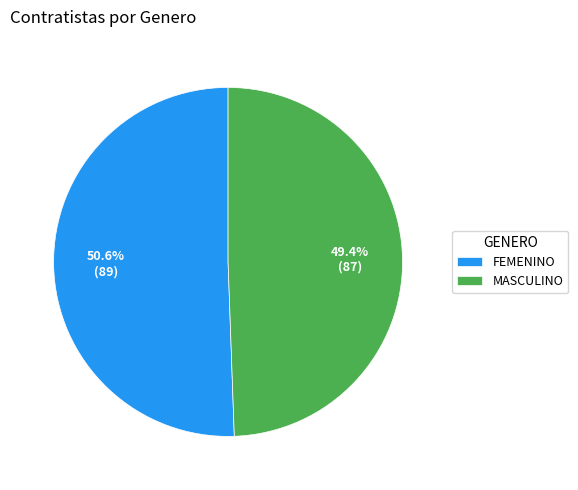

Is it true that FEMENINO is 58% of the pie?

False